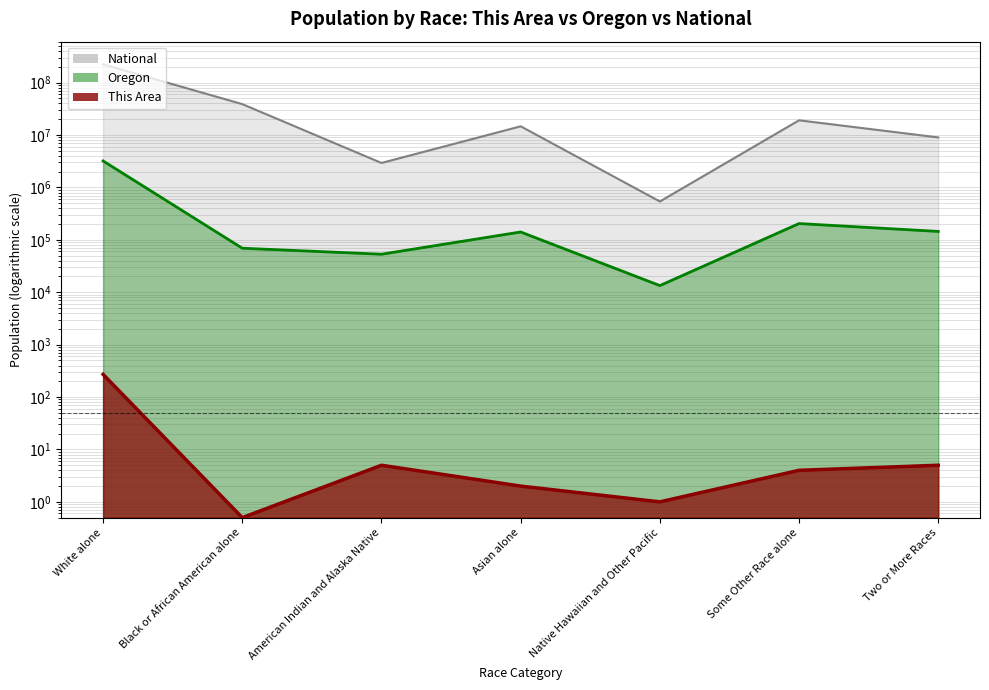

How many series are shown in this chart?

3